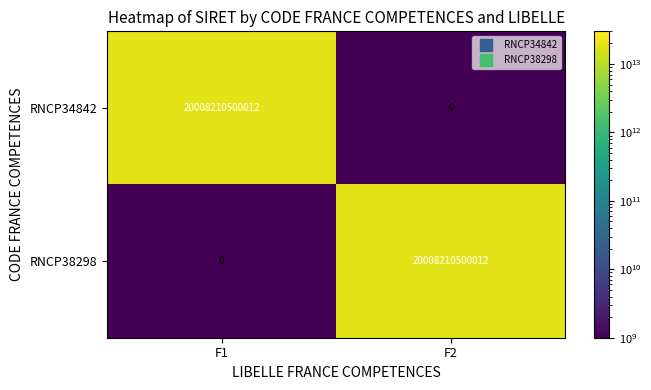

At which label does RNCP34842 reach its minimum?

F2